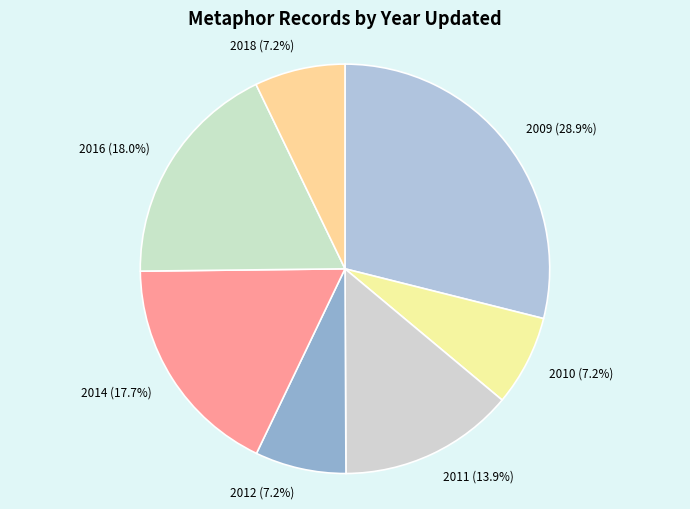

Does 2016 represent more than half of the total?

No